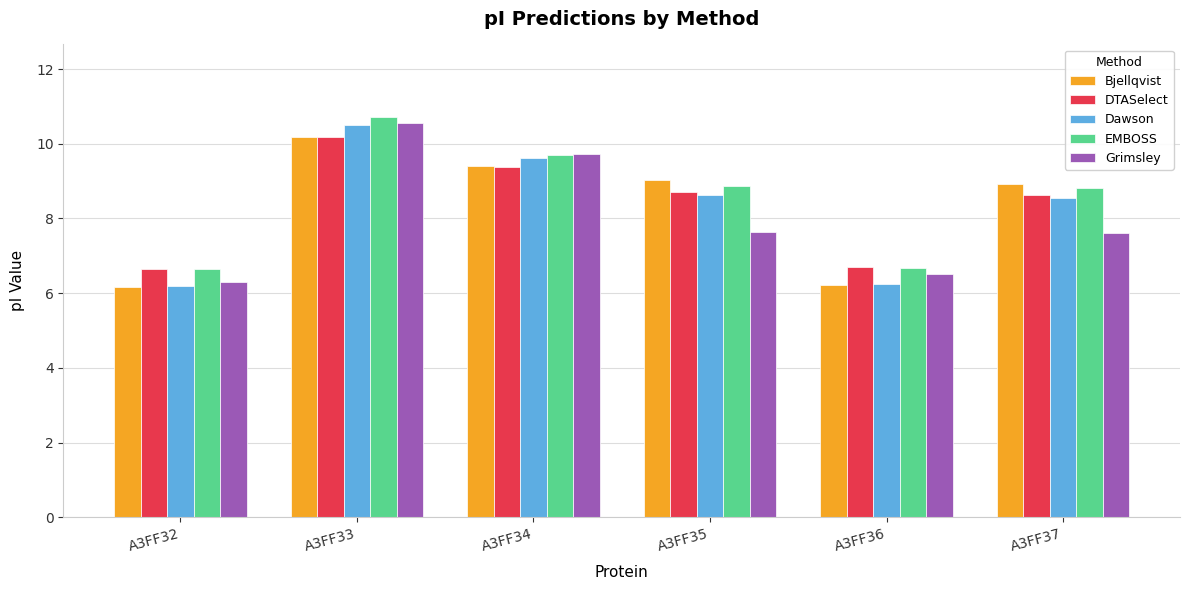

How many series are shown in this chart?

5